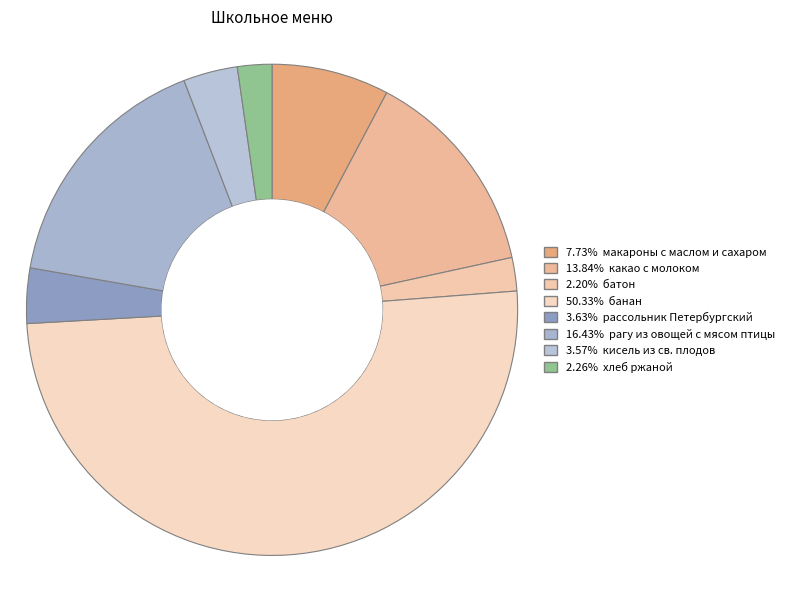

Which category has the smallest portion of the pie?

батон